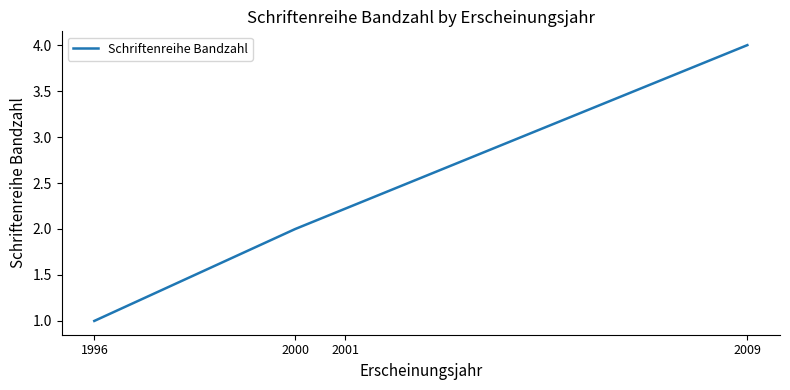

What is the maximum value shown in the chart?

4